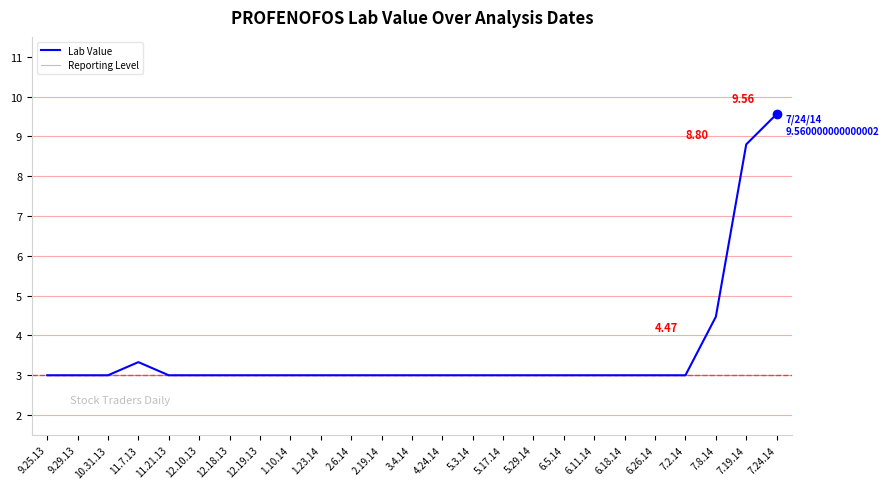

What is the total value across all series at 9.25.13?

6.0